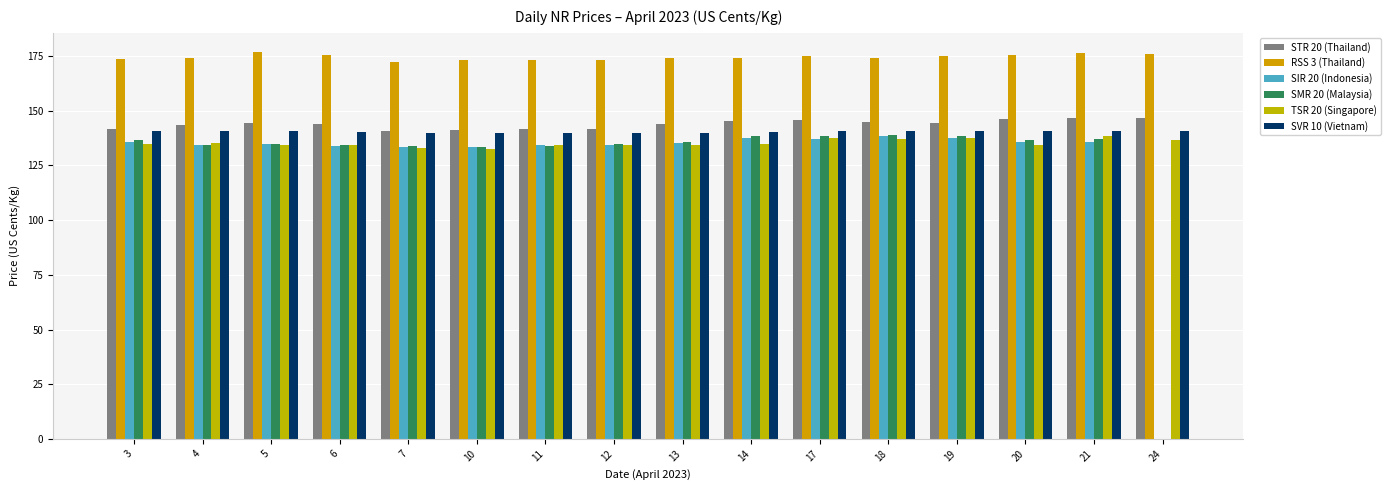

How many series are shown in this chart?

6